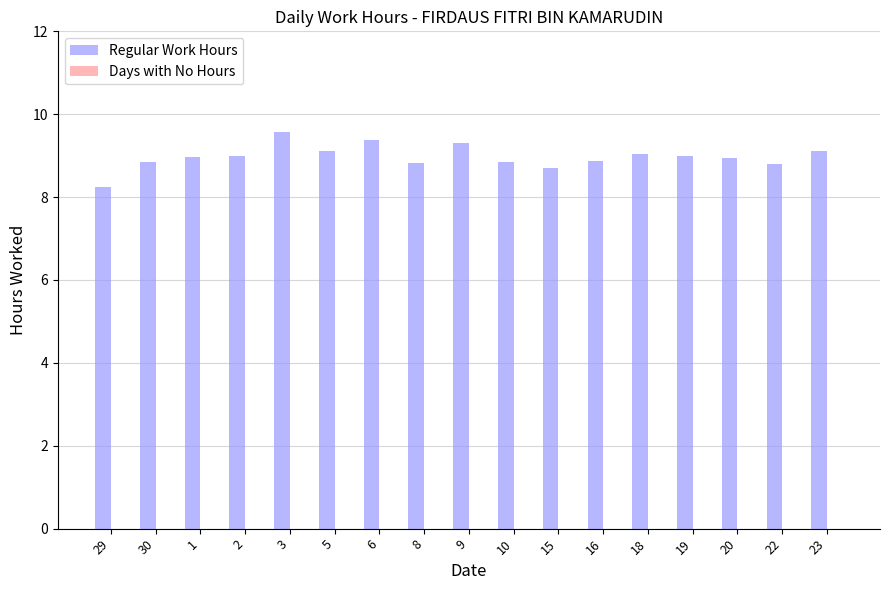

What is the label of the 10th bar from the left?

10